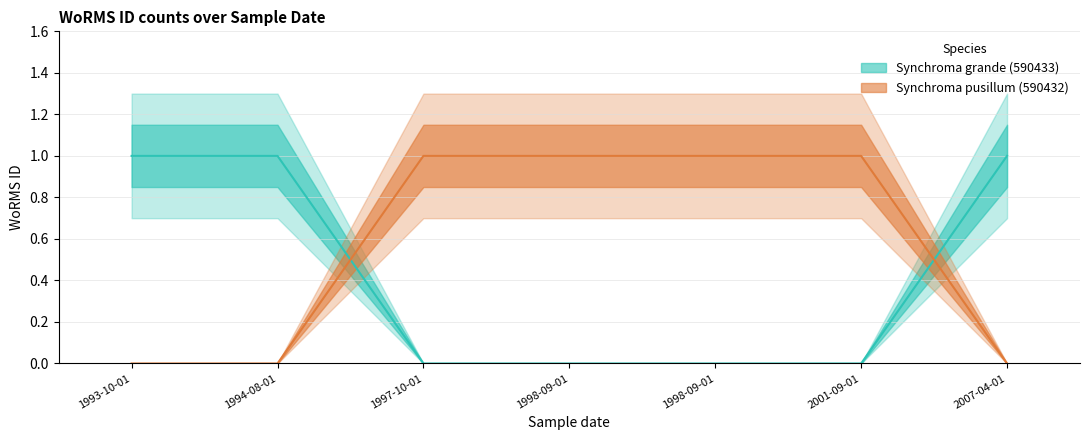

How many lines are shown in the chart?

2